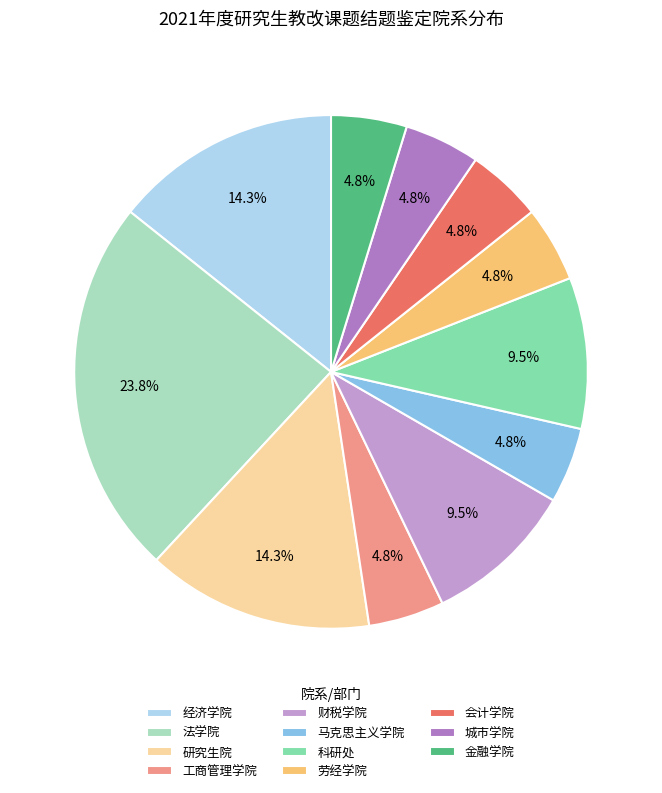

How many slices are in this pie chart?

11